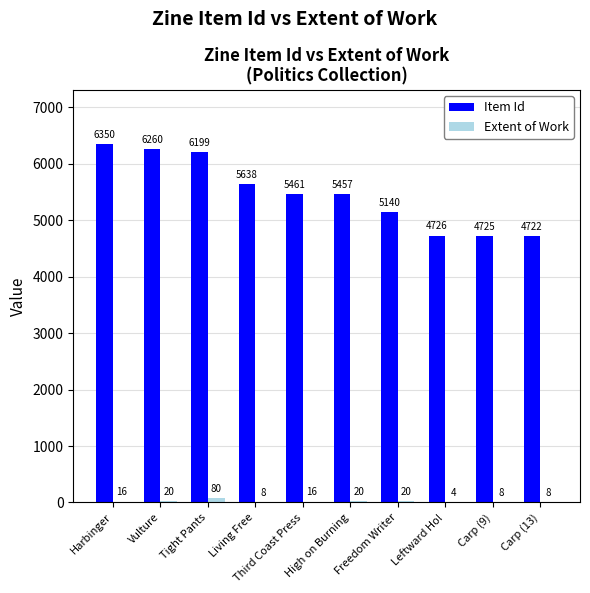

What is the total value across all series at Harbinger?

6366